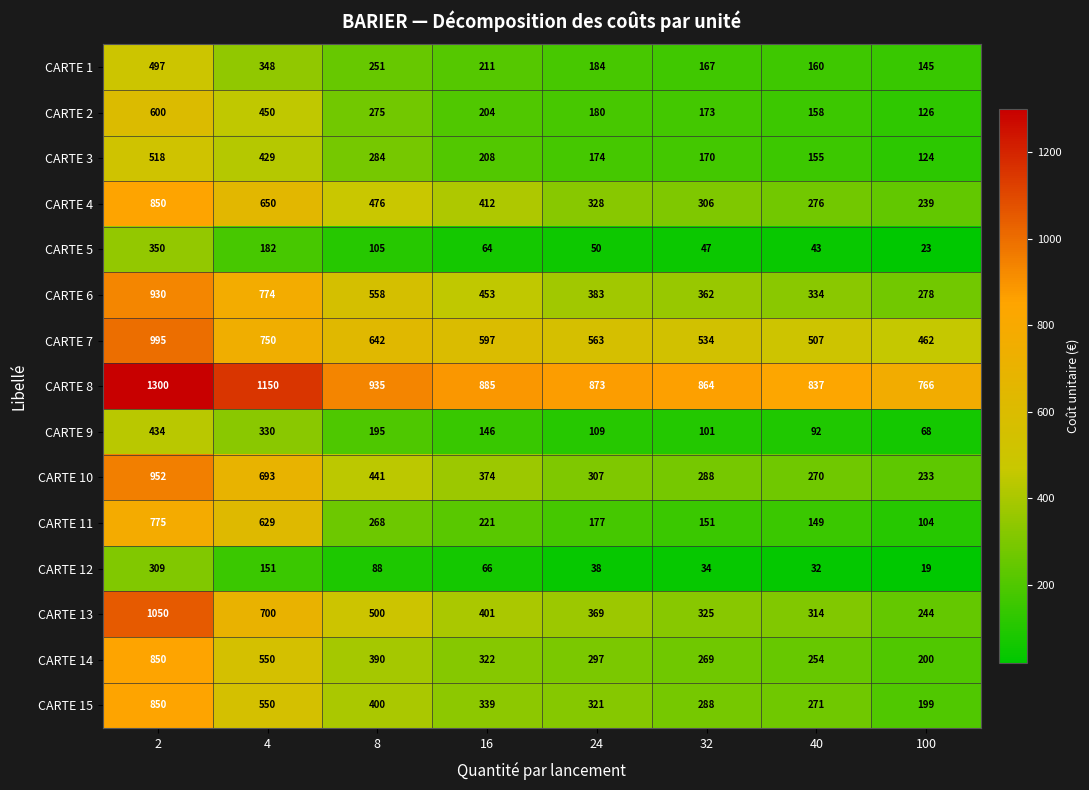

What is the approximate value of CARTE 2 at 16, to the nearest 5?

205